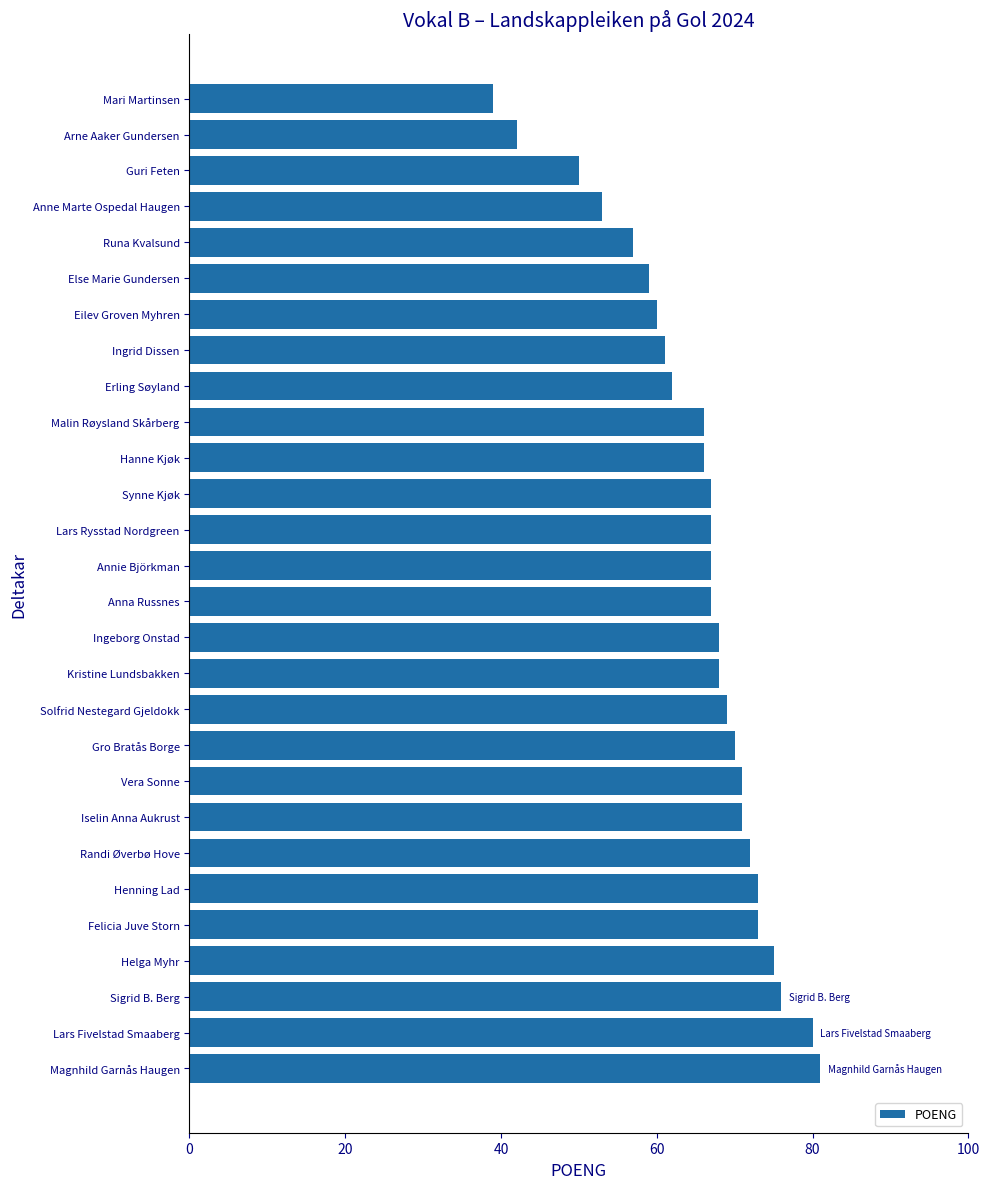

True or false: the data shows 71 at Iselin Anna Aukrust.

True